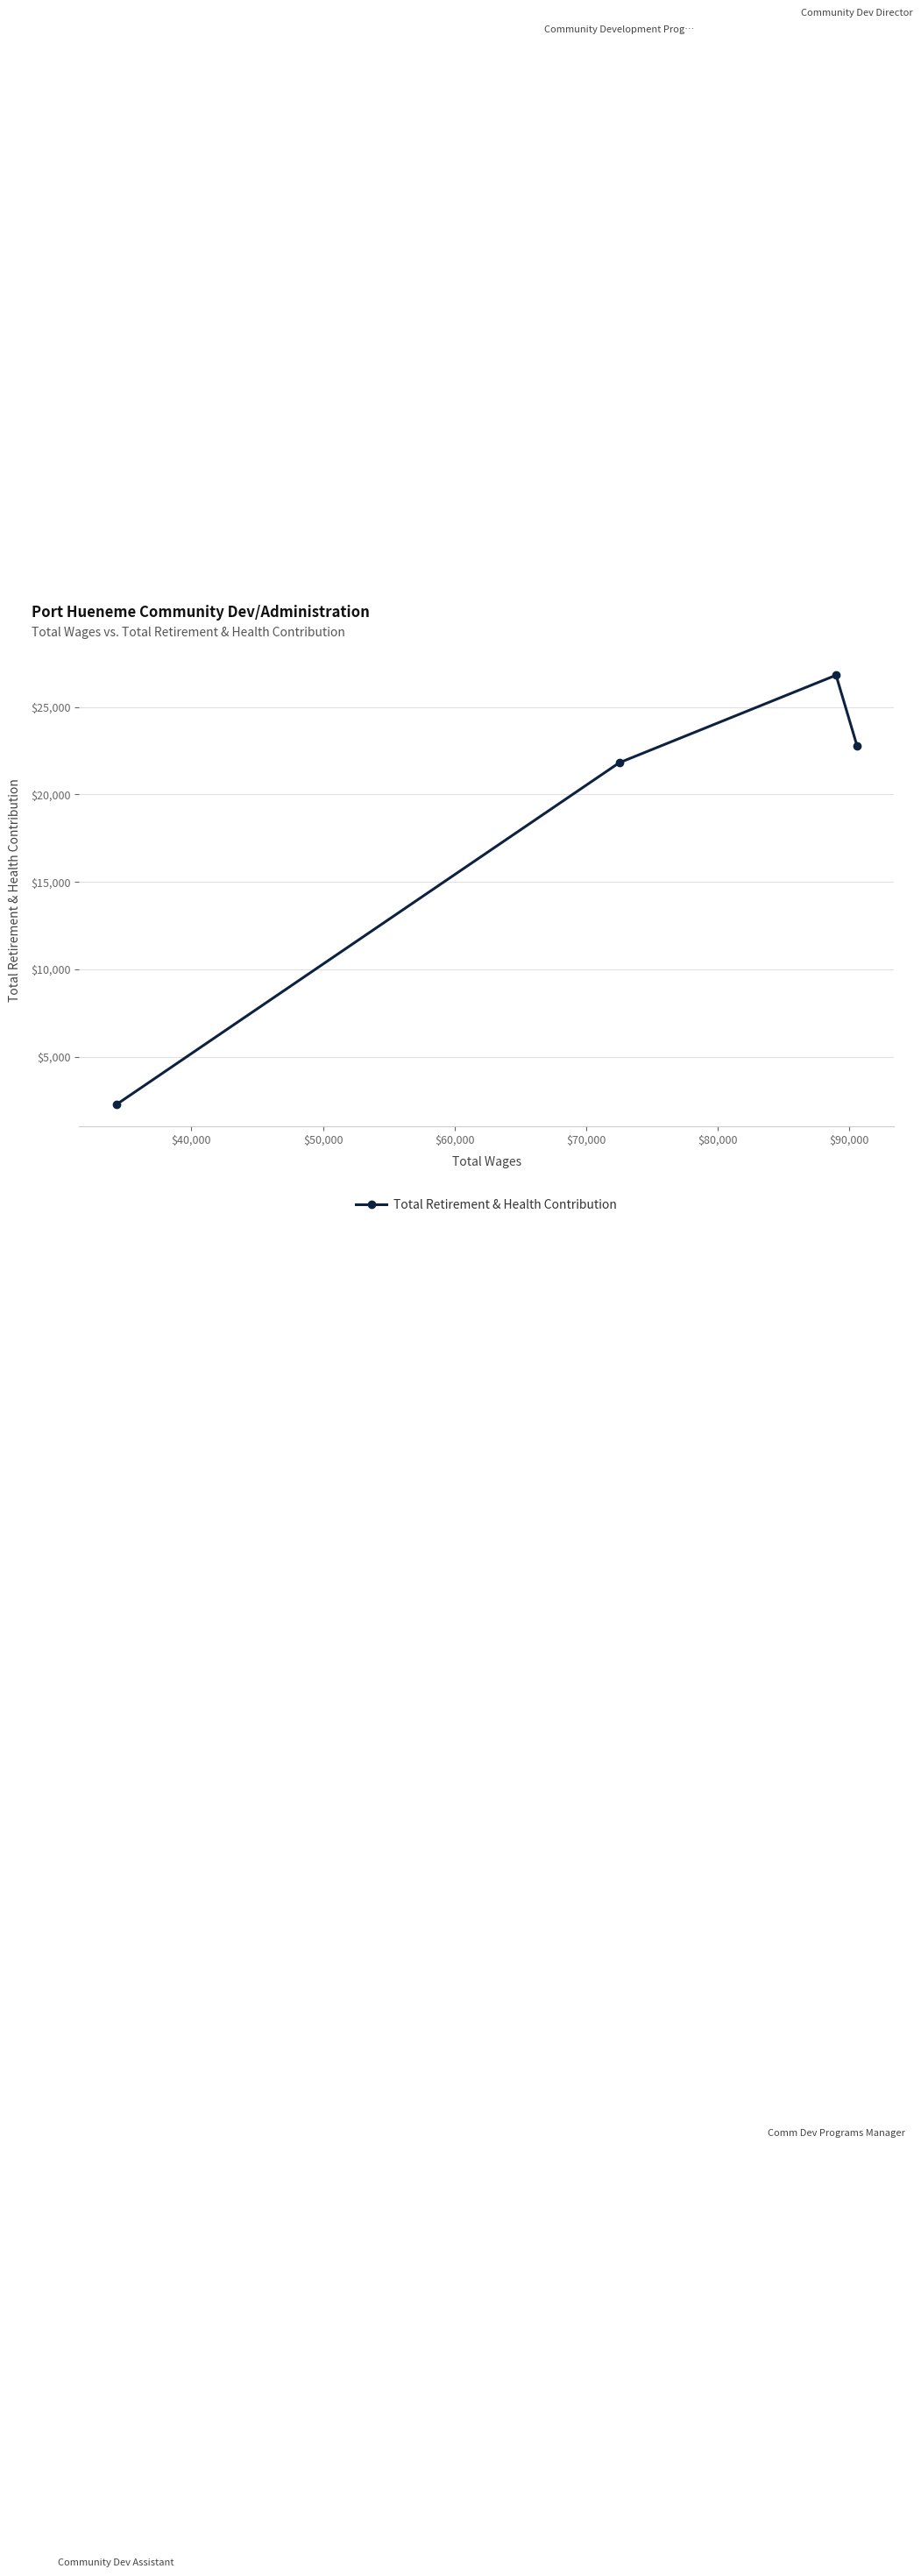

What is the difference between the maximum and minimum values?

24572